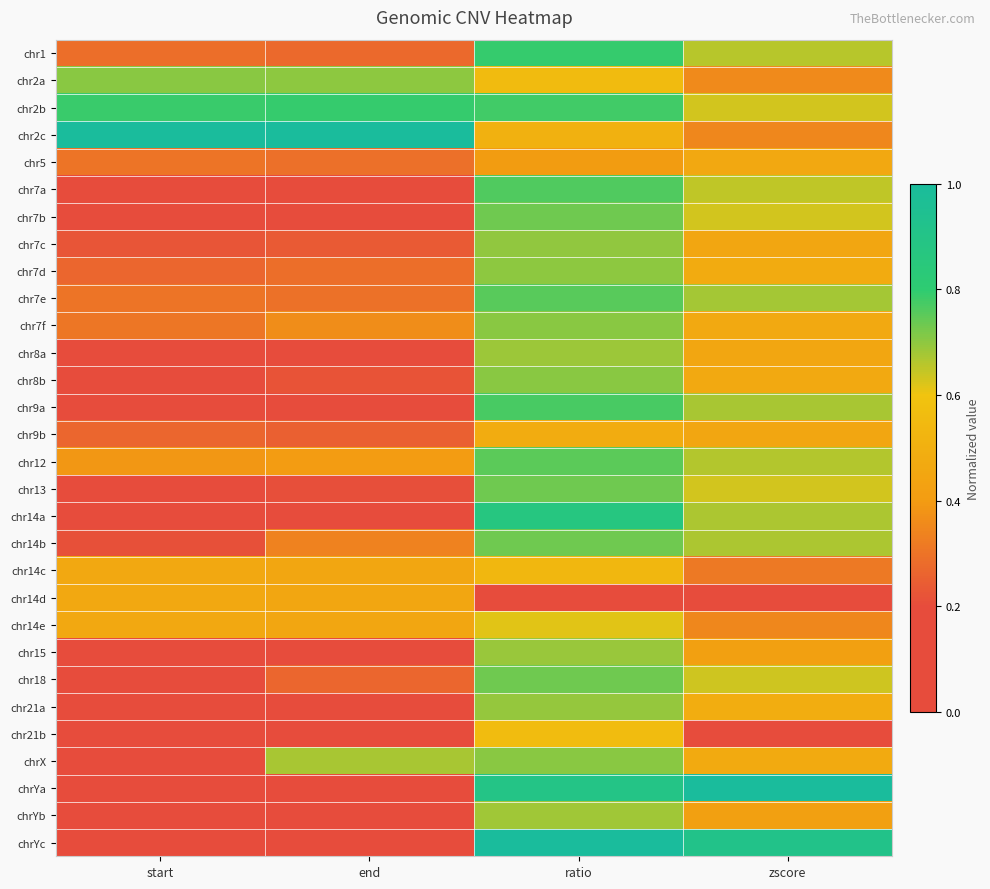

Count the number of categories in the chart.

4